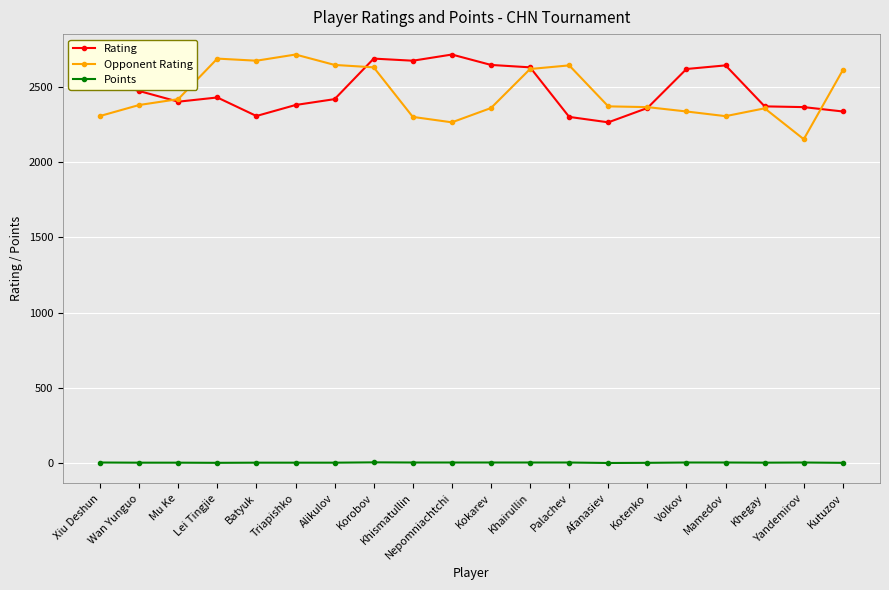

At Lei Tingjie, list the series in order from smallest to largest.

Points, Rating, Opponent Rating